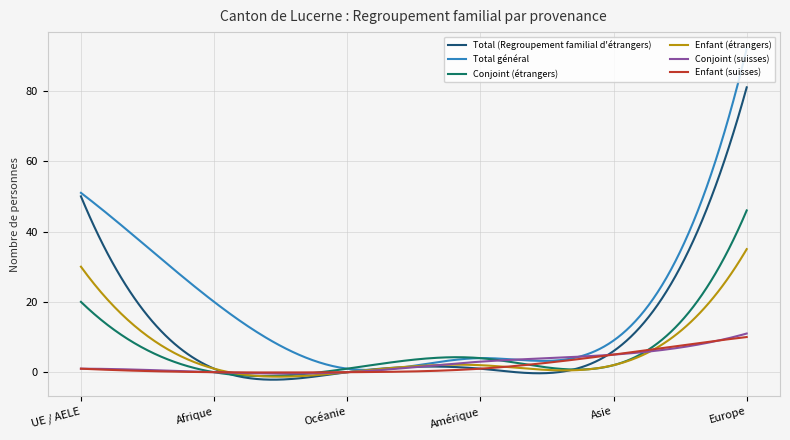

How many lines are shown in the chart?

6